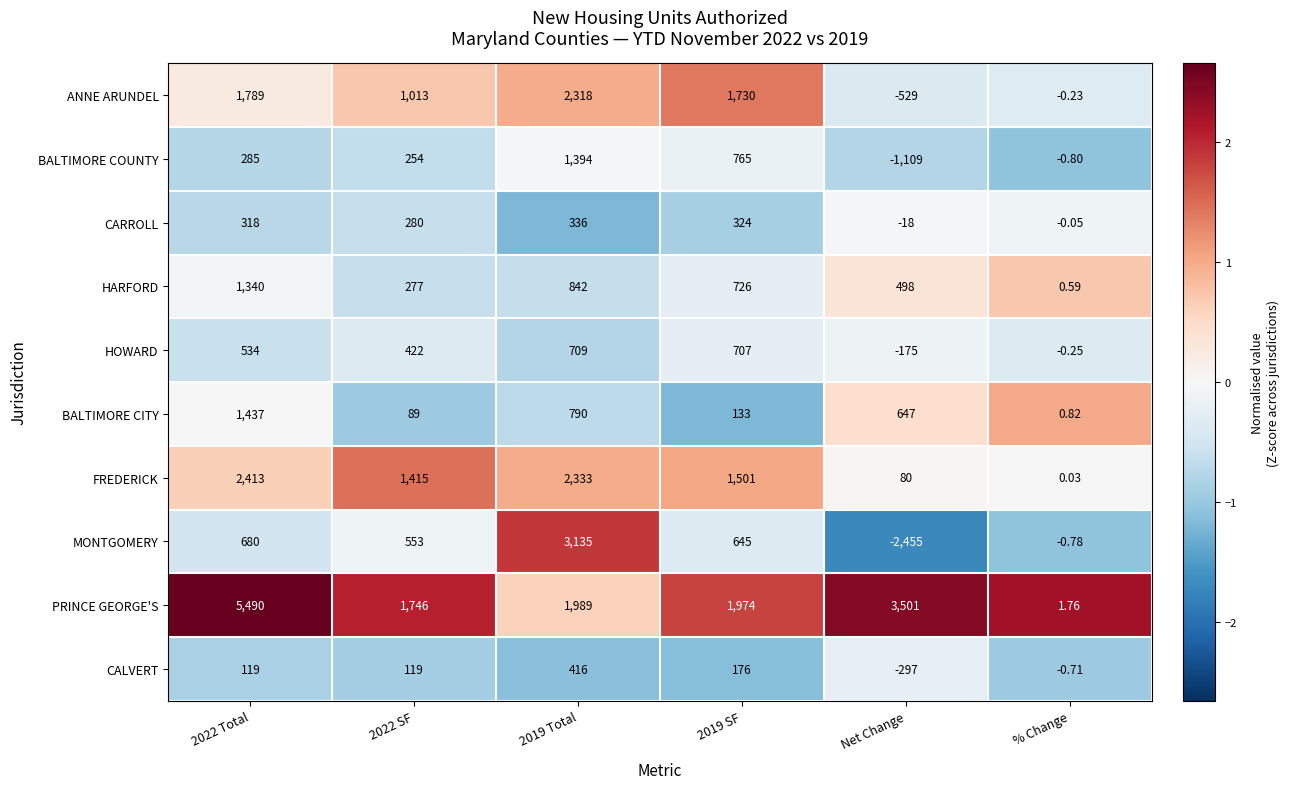

What is the spread (max minus min) of values at Net Change?

5956.0